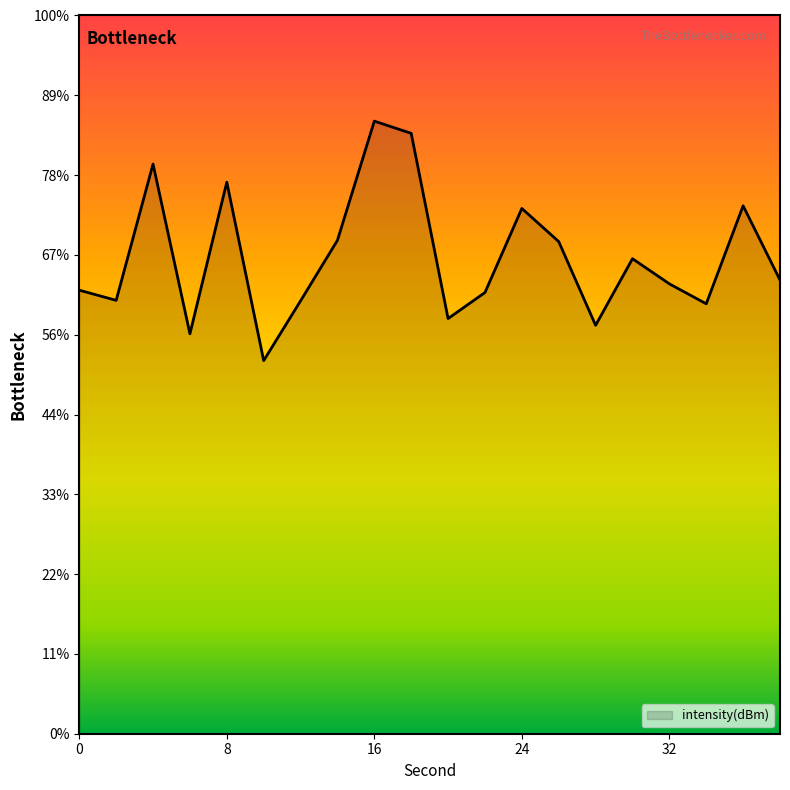

Reading left to right, transcribe all the data shown in this chart.

-132.2	-132.8	-124.3	-134.9	-125.4	-136.6	-132.9	-129.1	-121.6	-122.4	-134.0	-132.4	-127.1	-129.2	-134.4	-130.2	-131.8	-133.1	-126.9	-131.6